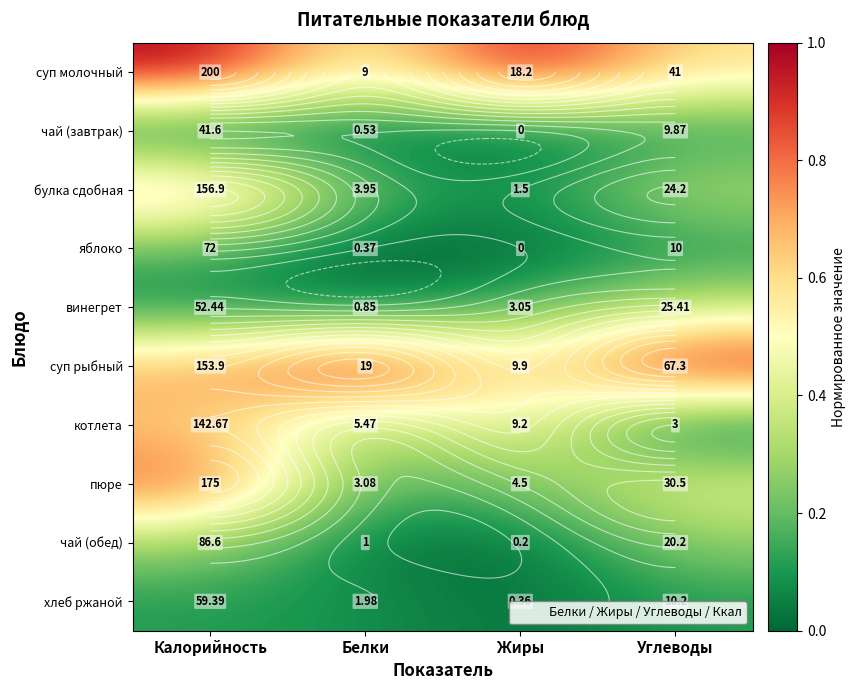

List the labels in order of пюре value, largest first.

Калорийность, Углеводы, Жиры, Белки